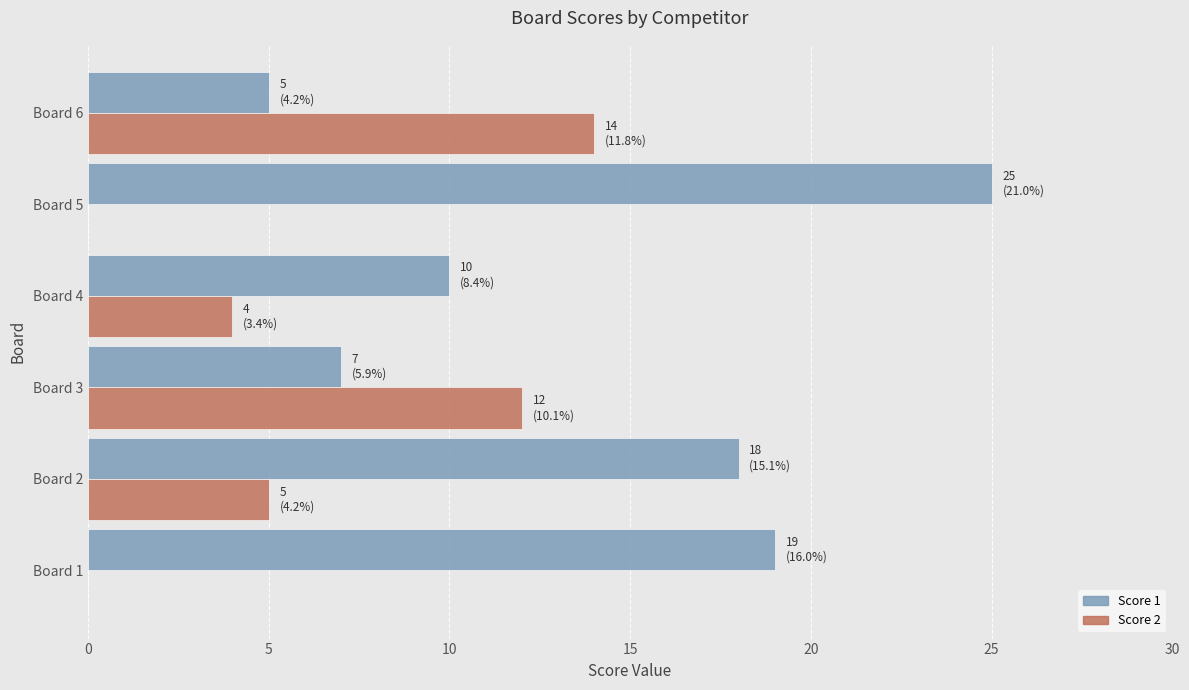

What is the greatest value displayed?

25